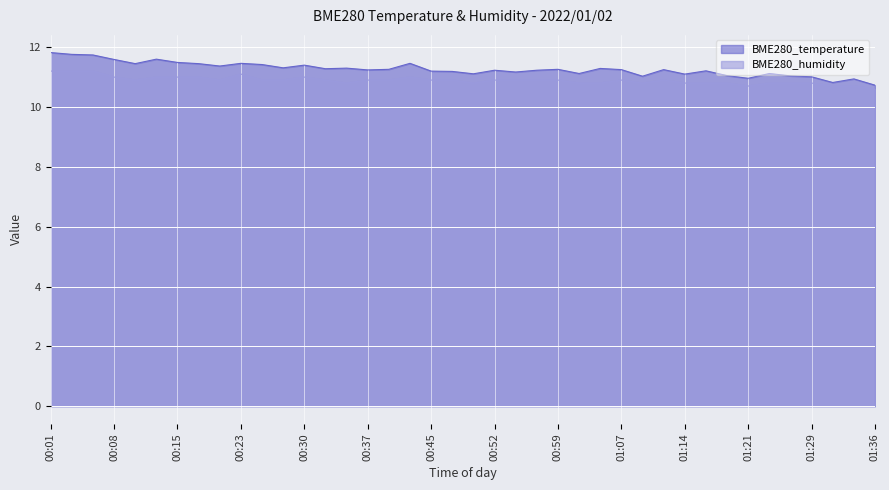

Is it true that BME280_humidity equals 10.8 at 01:19?

True